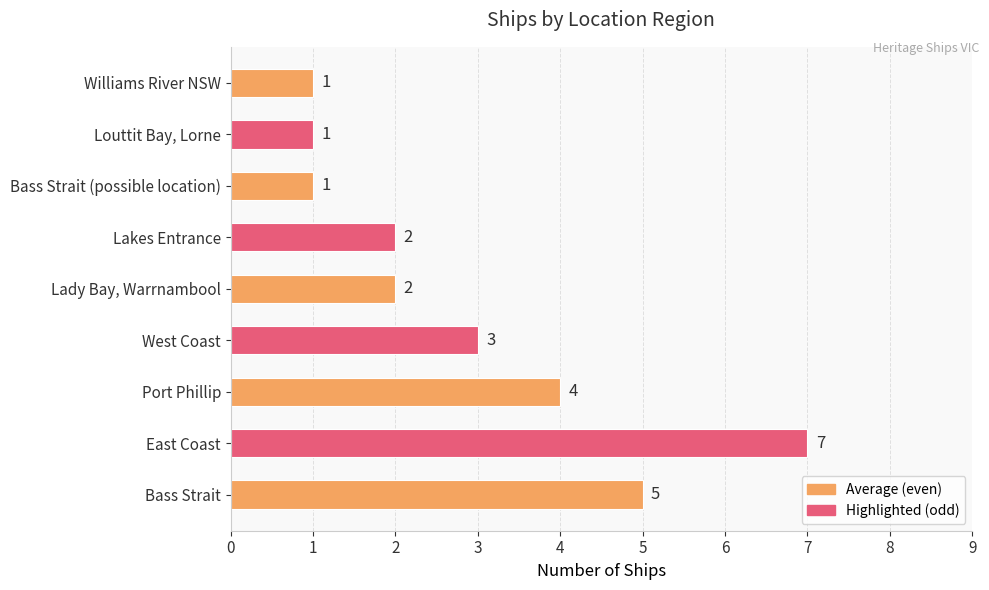

Does the chart contain stacked bars?

No